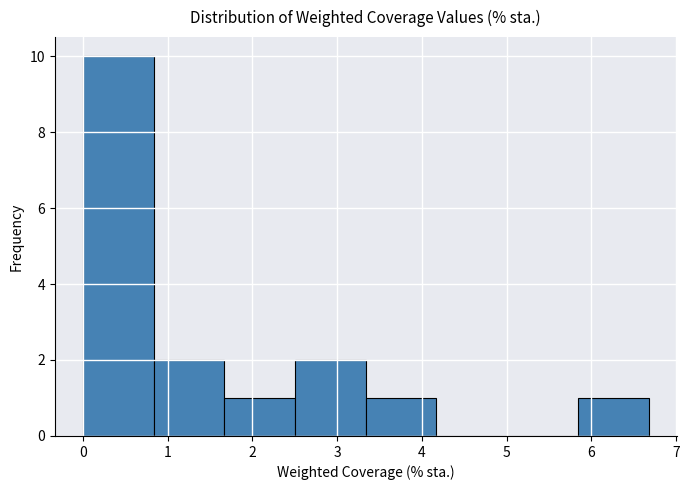

Over which range of the x-axis is the bar tallest?

0.0 to 0.8